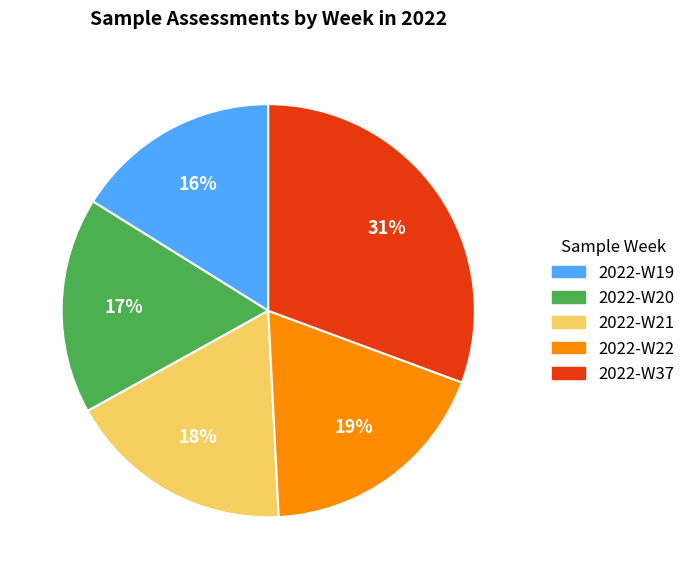

Is 2022-W22 the majority of the pie?

No